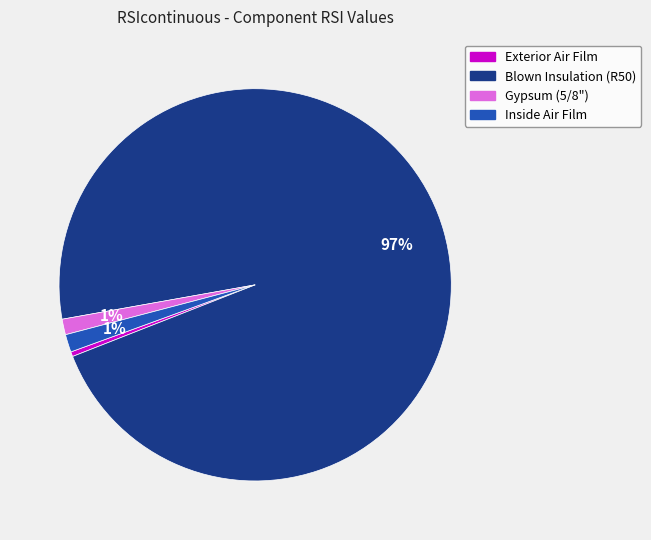

Which category has the smallest portion of the pie?

Exterior Air Film